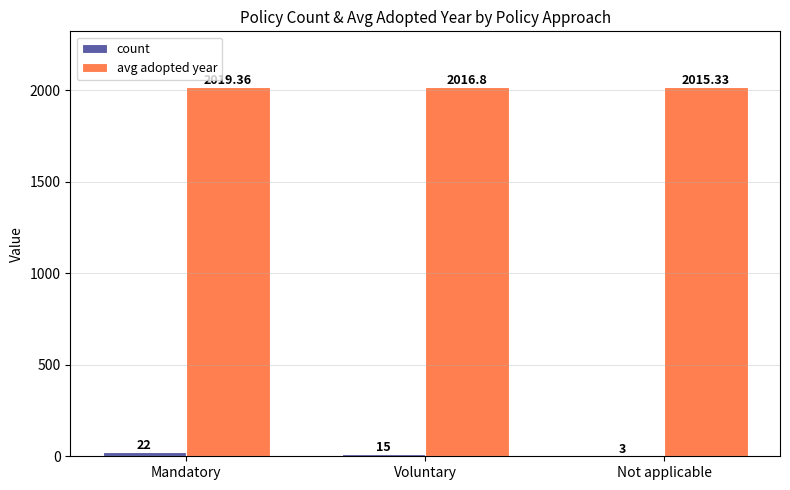

Where does the avg adopted year series first go above 2016?

Mandatory